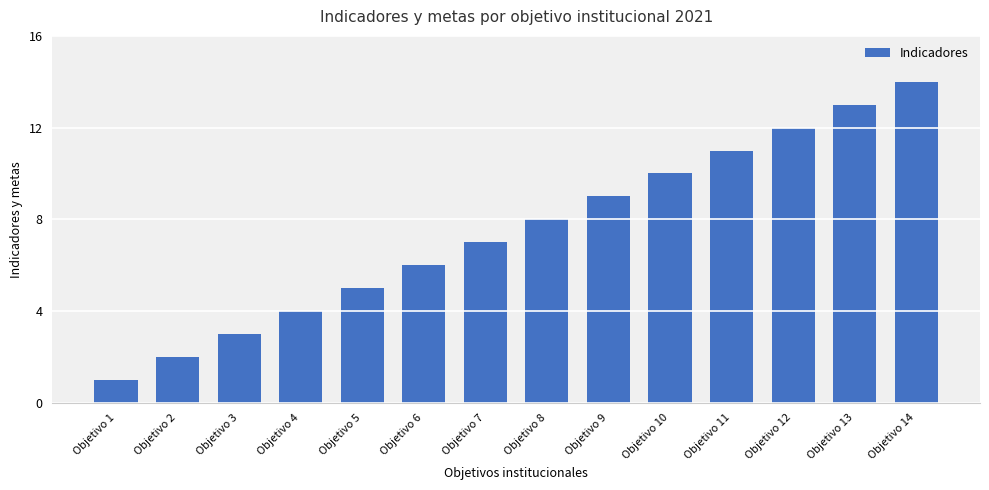

Does the chart contain stacked bars?

No